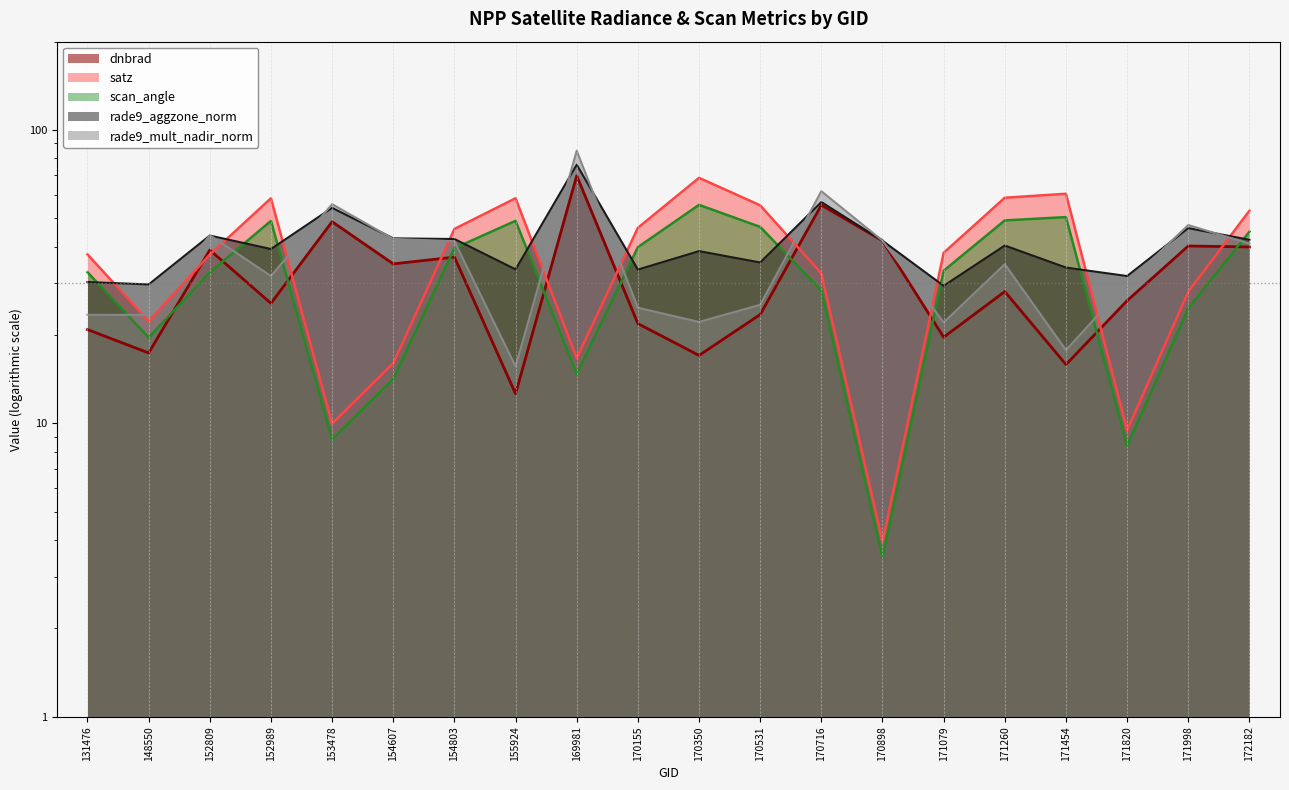

What is the difference between the highest and lowest values at 170716?

33.5